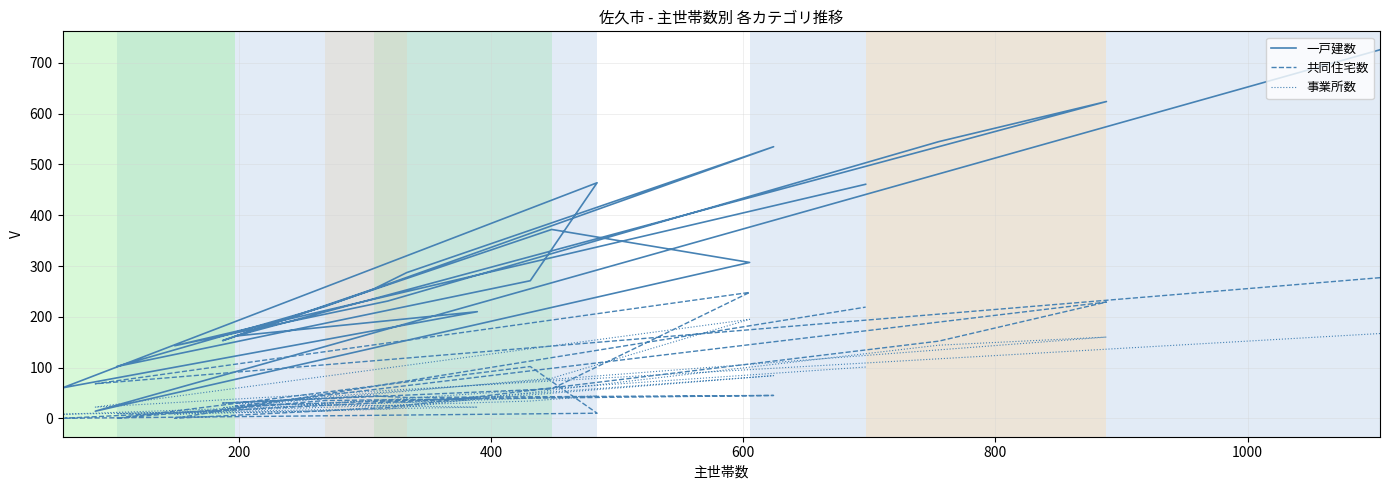

How many values in the 共同住宅数 series exceed 44?

9